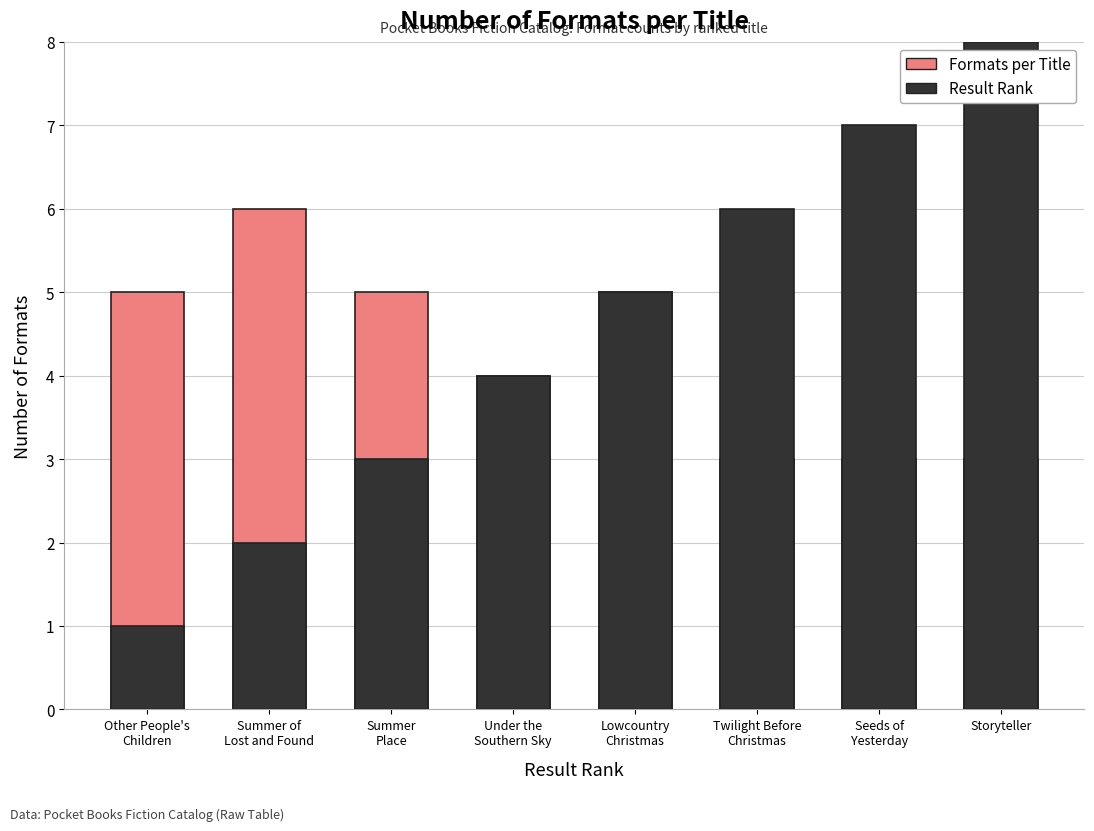

What is the average value of the Result Rank series?

4